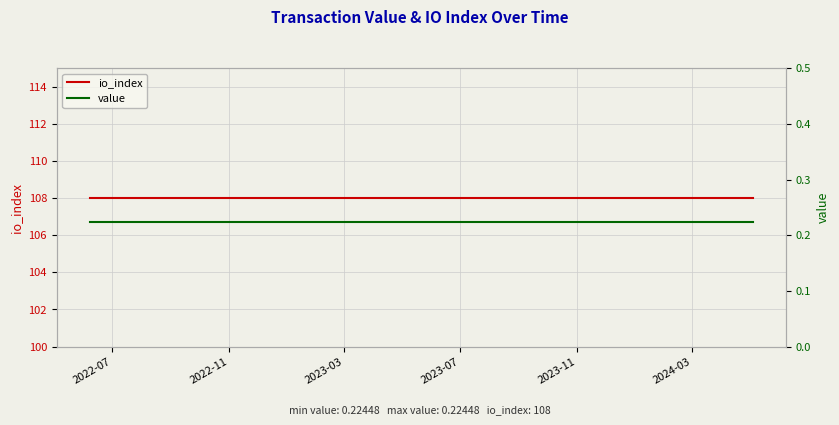

Rank the series by their average value, from lowest to highest.

value, io_index